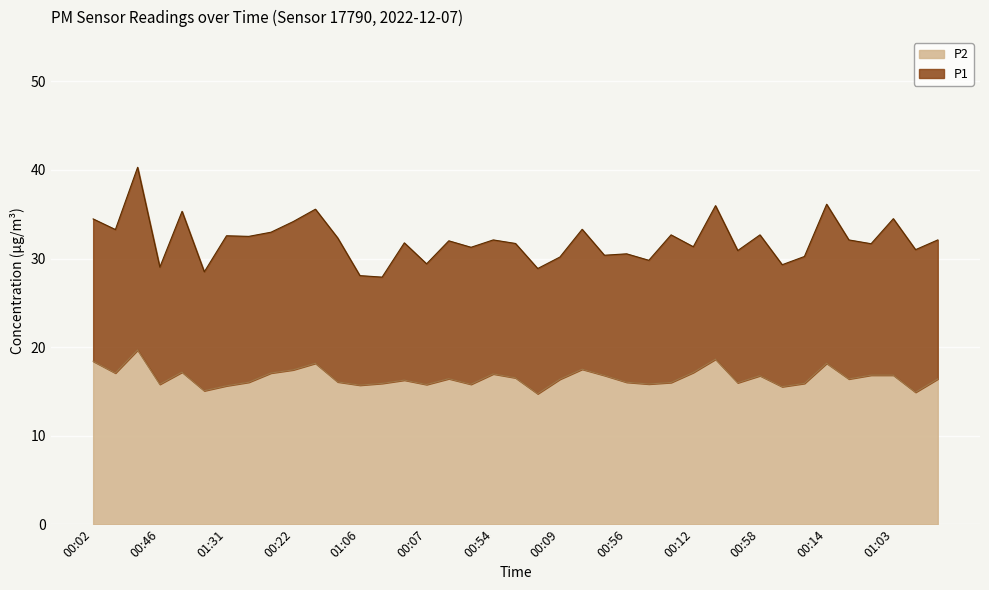

What are all the series names shown in the legend?

P2, P1